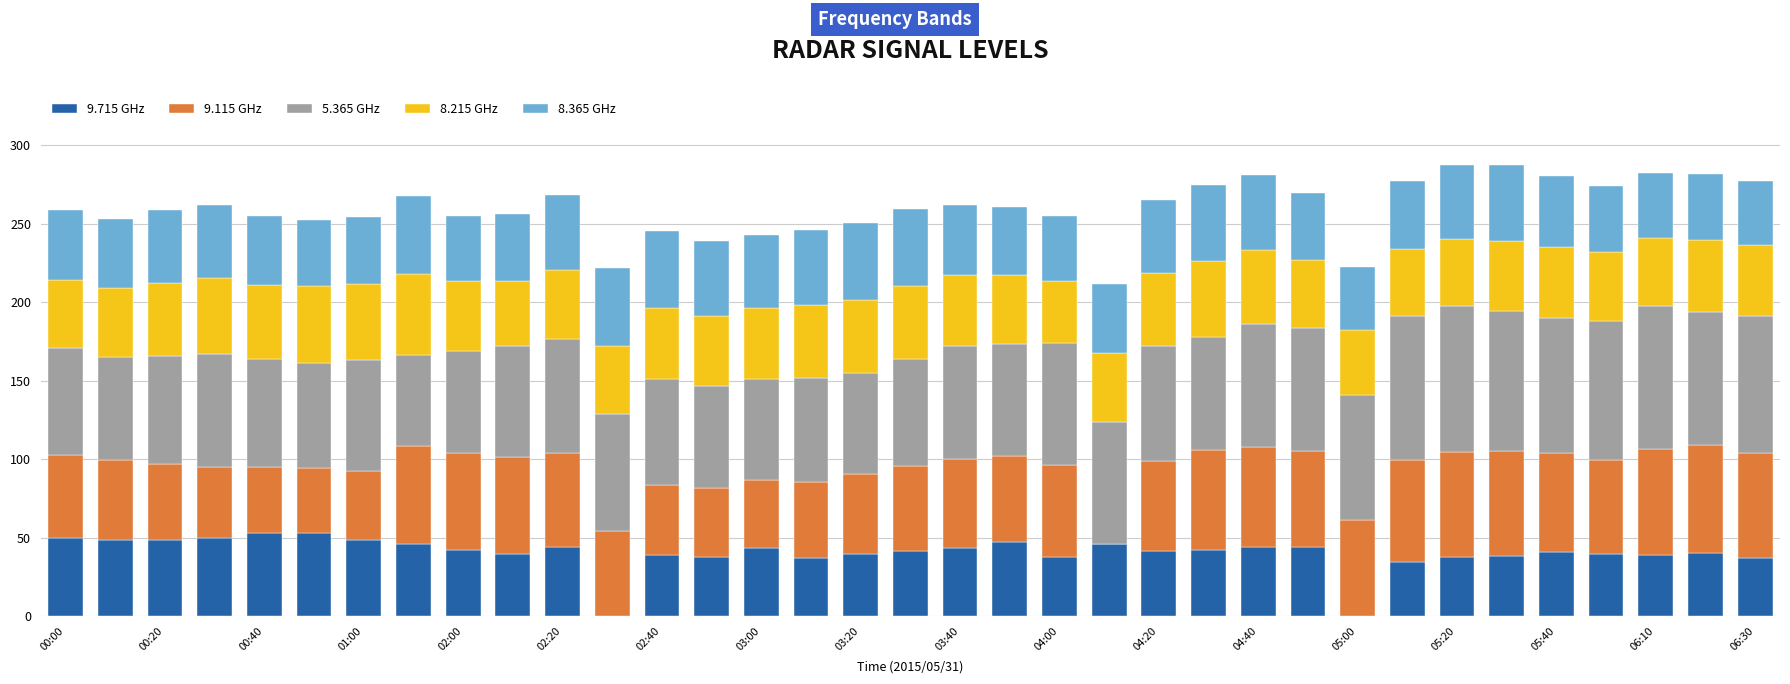

What are all the series names shown in the legend?

9.715 GHz, 9.115 GHz, 5.365 GHz, 8.215 GHz, 8.365 GHz